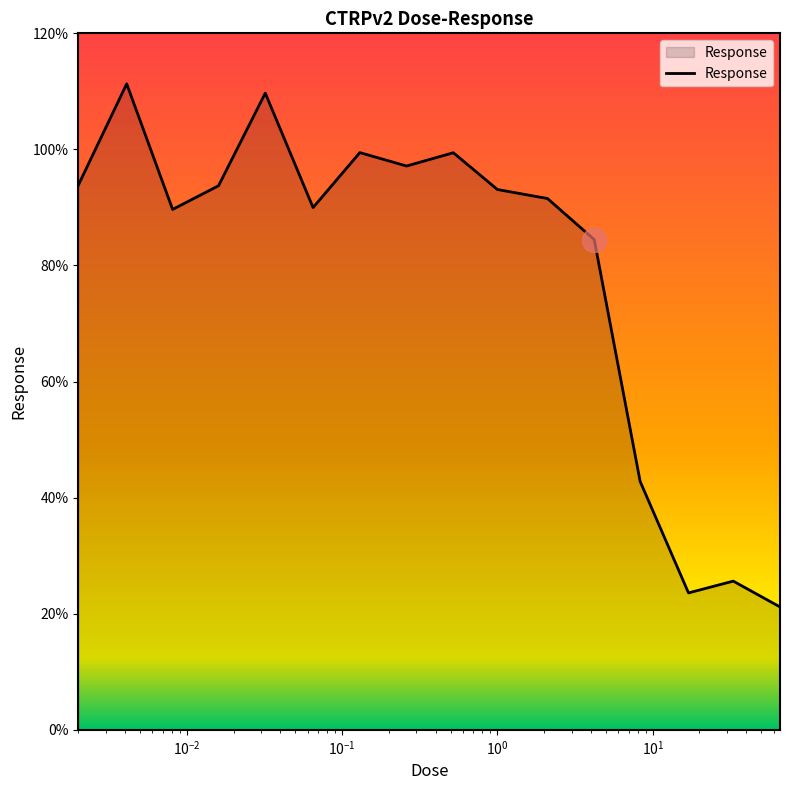

What is the difference between the maximum and minimum values?

90.1